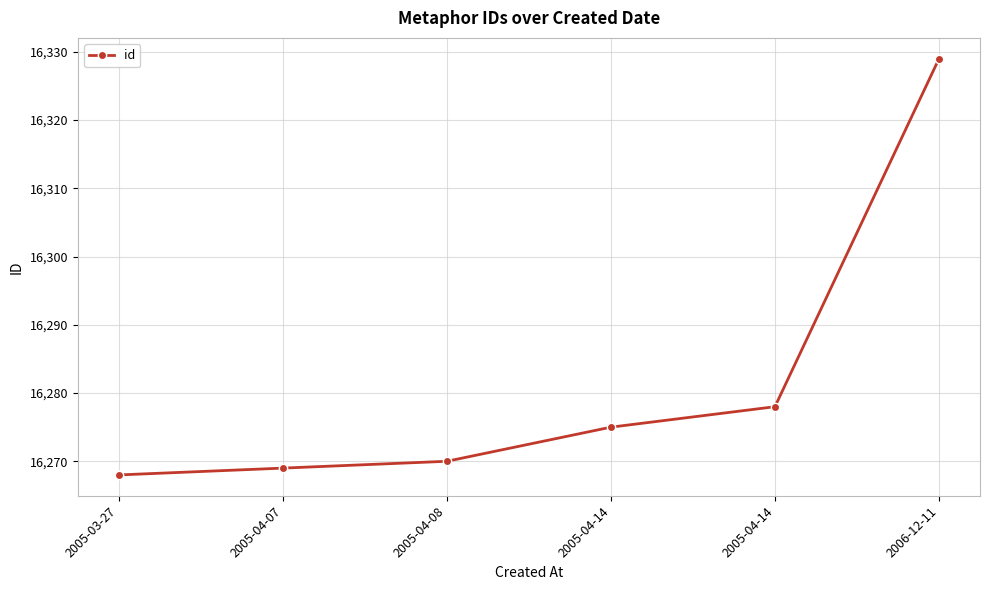

Is this an area chart (filled region under the line)?

No